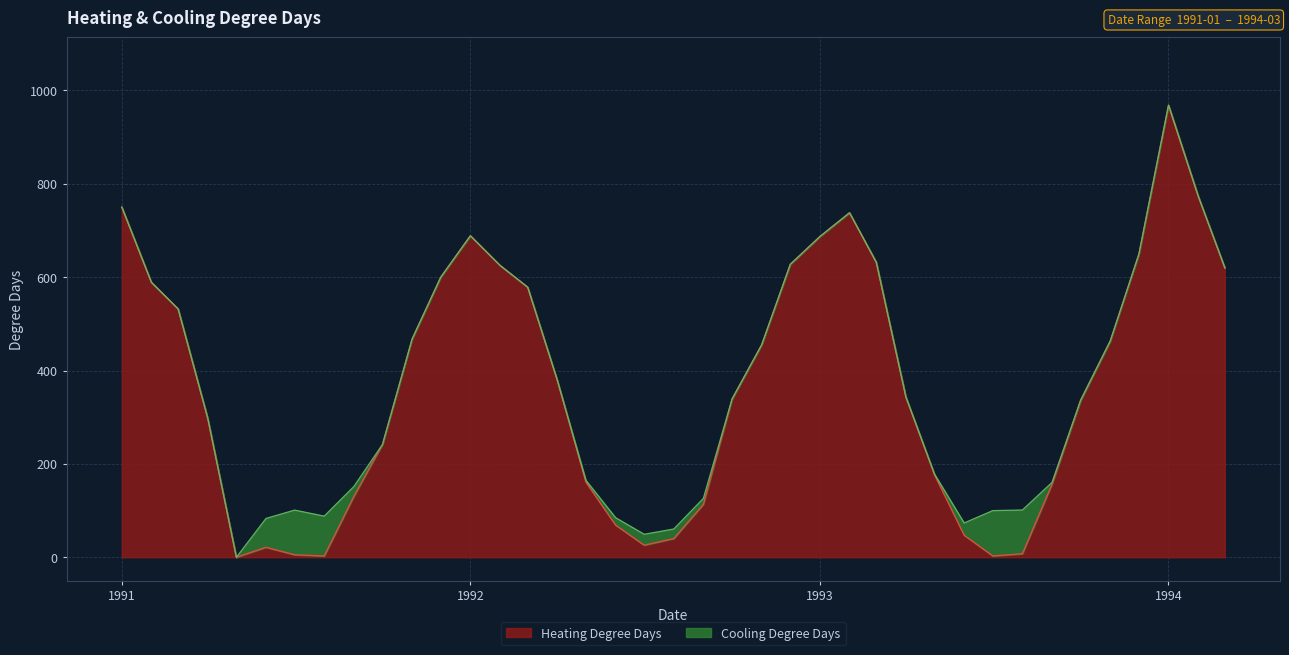

What value does the Heating Degree Days series have at 1993?

687.2